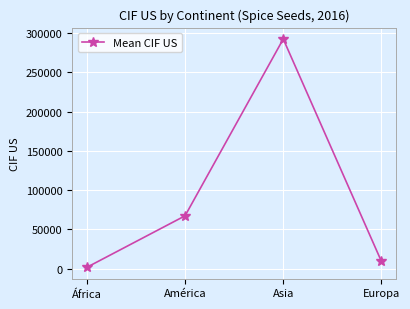

Does the chart display data point markers on the line(s)?

Yes